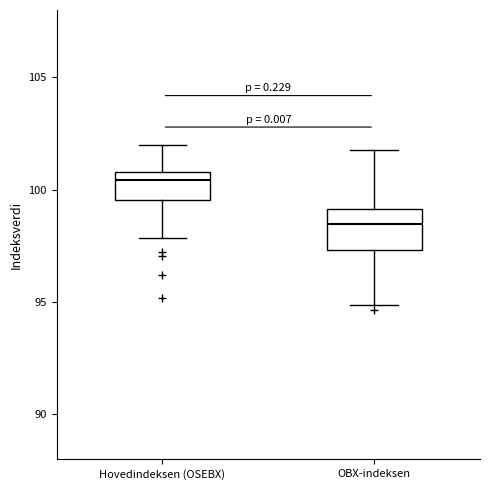

Reading left to right, transcribe this box plot: for each box, give where its median line is, the range the box spans, and where its two whiskers end, as read against the y-axis. The values are not printed on the chart, so give them approximately, as read against the axis.

Hovedindeksen (OSEBX): median 100.5, box 99.5 to 101.0, whiskers 98.0 to 102.0
OBX-indeksen: median 98.5, box 97.5 to 99.0, whiskers 95.0 to 102.0